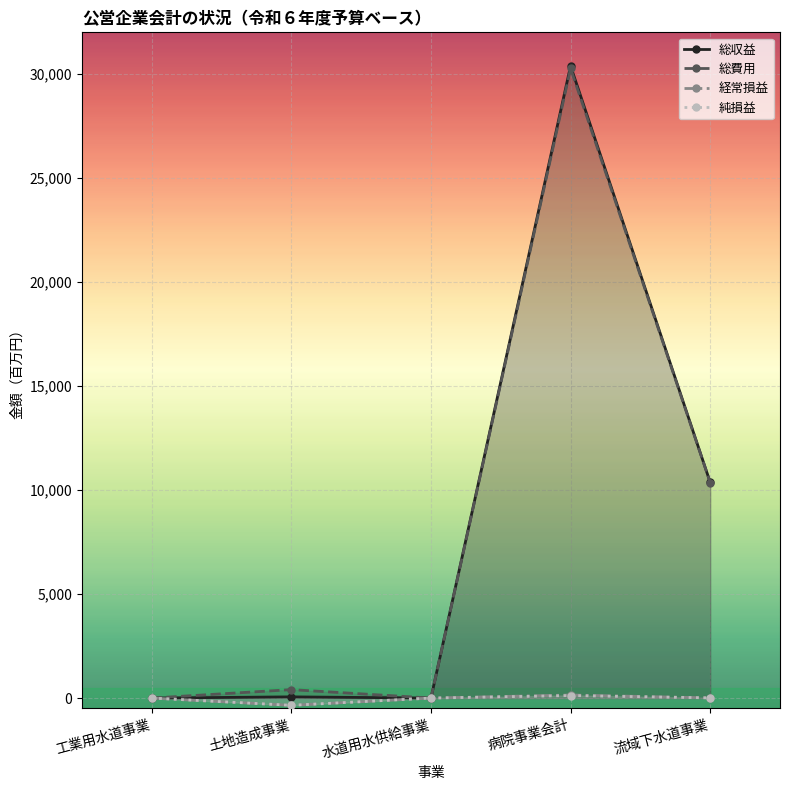

Which series has the largest total across all categories?

総費用